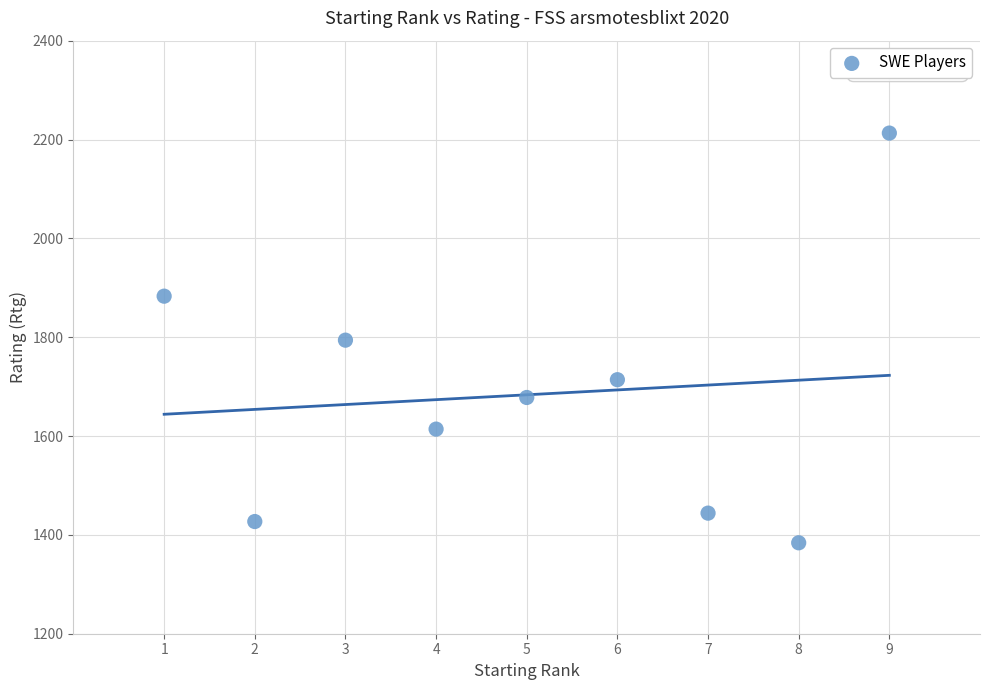

What is the average X value?

5